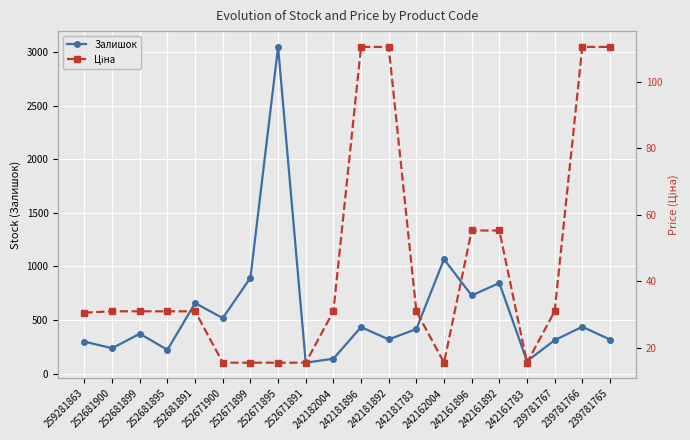

Rank the categories by Ціна value from lowest to highest.

252671900, 252671899, 252671895, 252671891, 242162004, 242161783, 259281863, 252681900, 252681899, 252681895, 252681891, 242182004, 242181783, 239781767, 242161896, 242161892, 242181896, 242181892, 239781766, 239781765